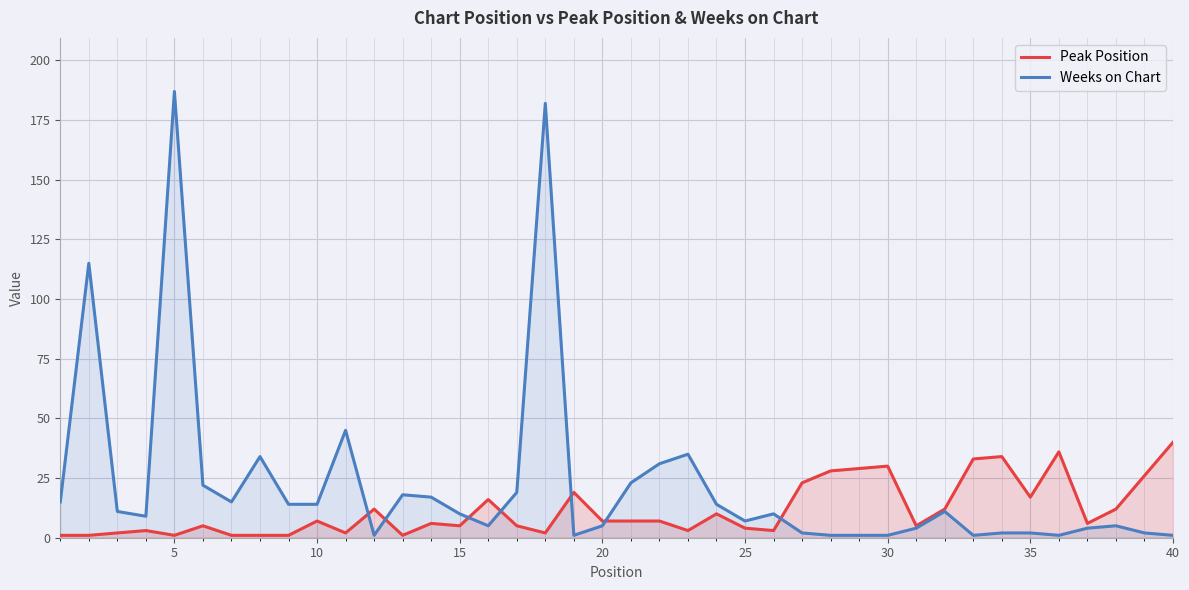

What is the average value of the Weeks on Chart series?

22